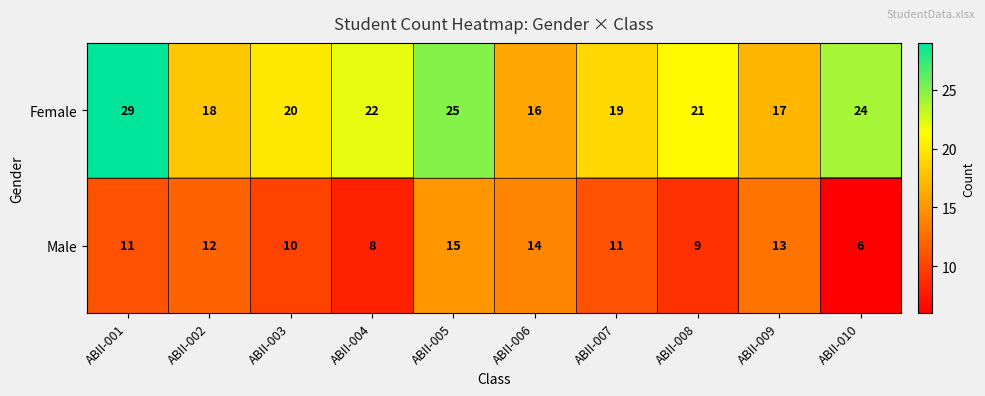

How many values in the Male series are below 11?

4